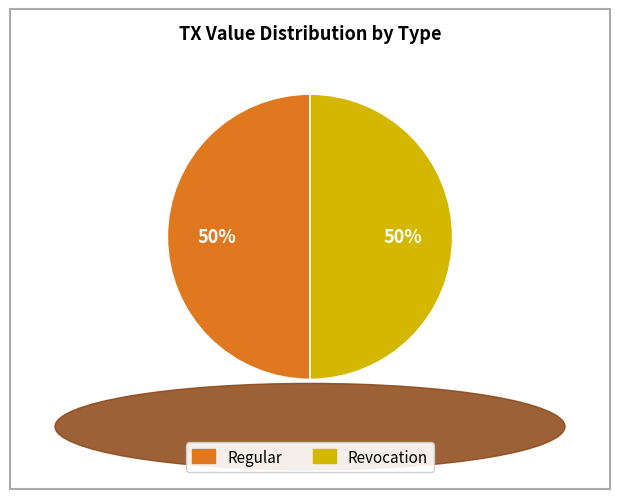

To the nearest percent, what is the combined percentage of Regular and Revocation?

100%